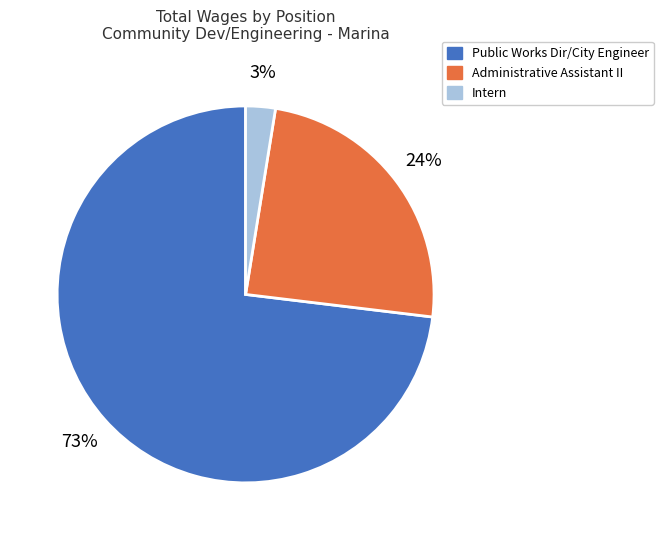

To the nearest percent, what portion does Intern represent?

3%